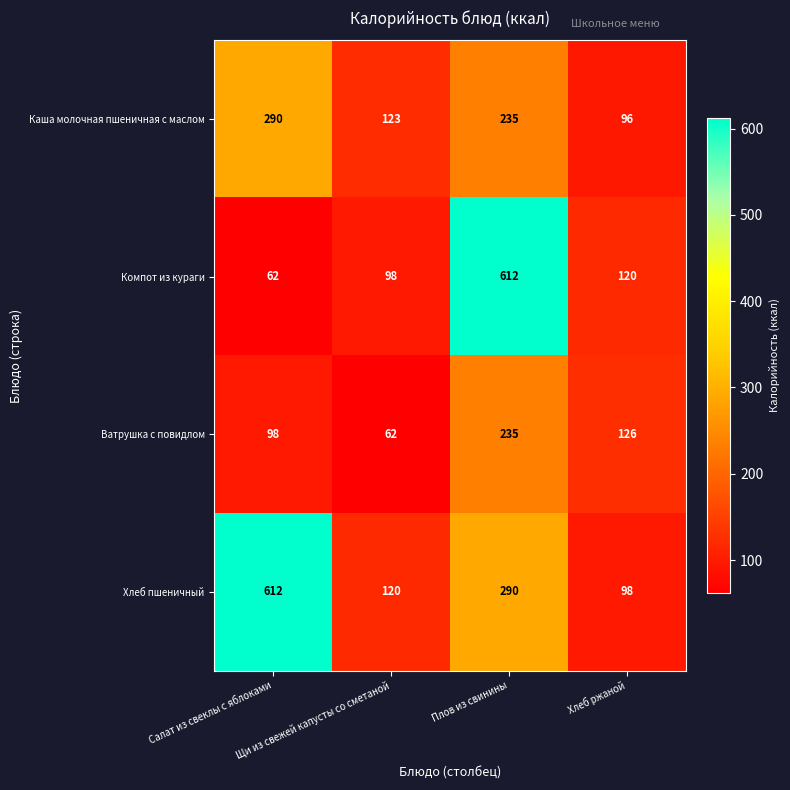

How many values in the Каша молочная пшеничная с маслом series are below 235?

2